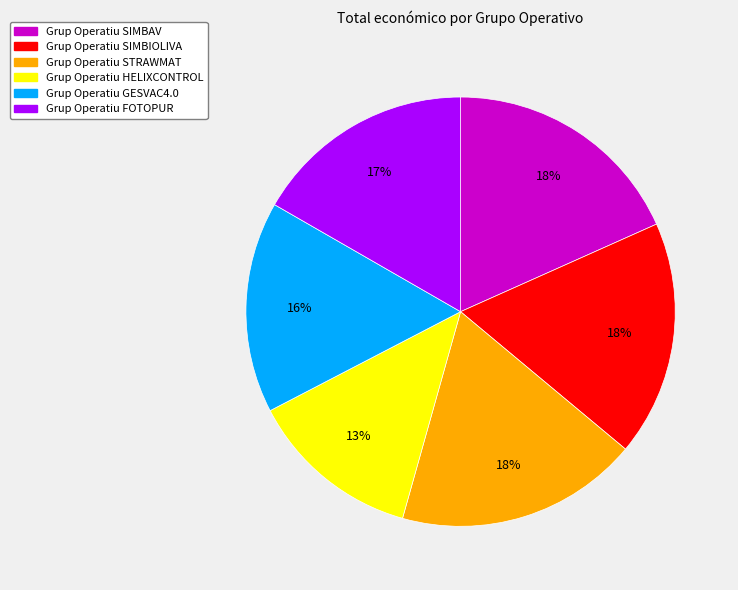

To the nearest percent, what percentage of the pie is Grup Operatiu SIMBIOLIVA?

18%